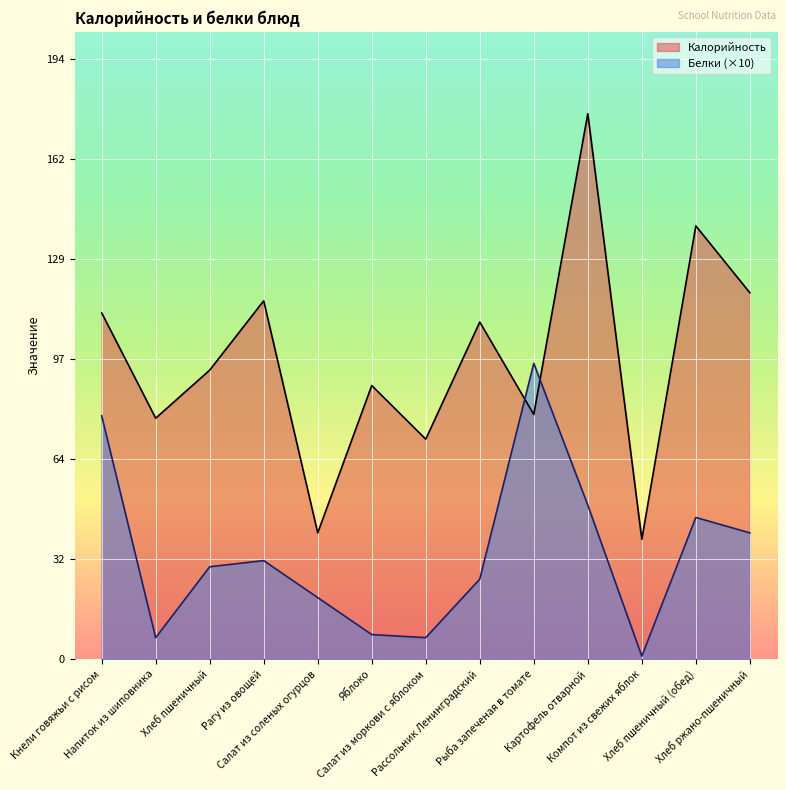

How many lines are shown in the chart?

2